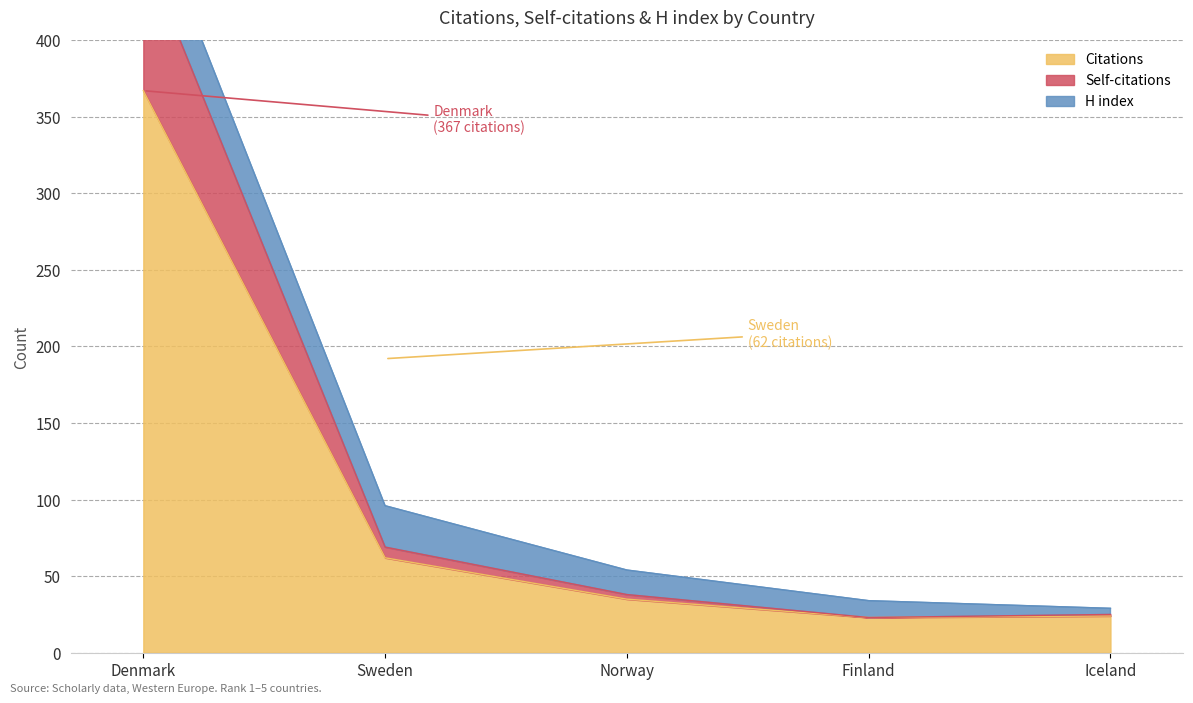

Where is Citations nearest to the value 195?

Sweden